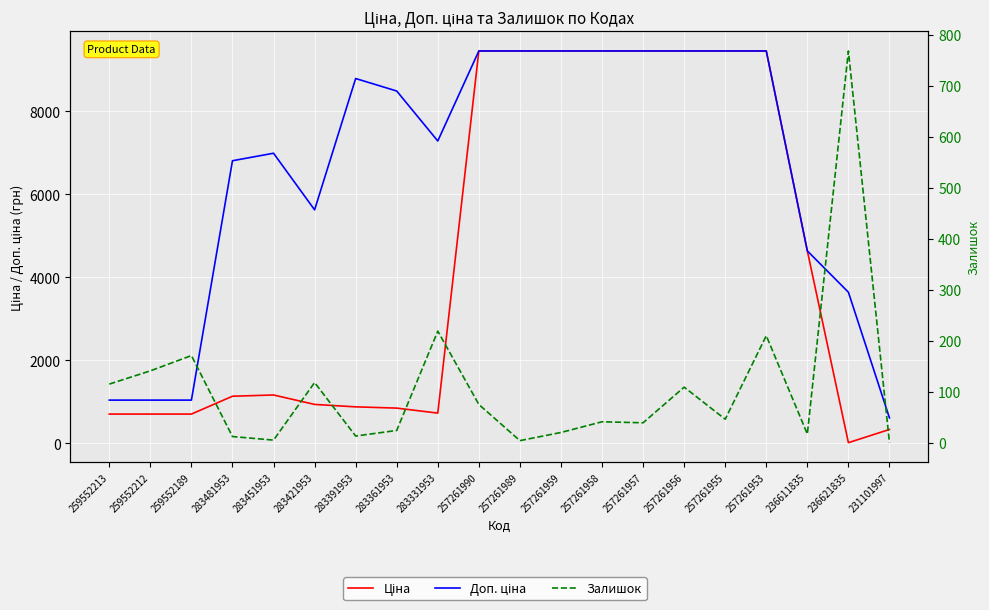

Reading left to right, what are all the values shown in this chart?

Ціна: 705.5	705.5	705.5	1135.5	1165.6	938.2	879.5	849.3	728.9	9458.9	9458.9	9458.9	9458.9	9458.9	9458.9	9458.9	9458.9	4638.7	16.2	334.4
Доп. ціна: 1042.0	1042.0	1042.0	6812.7	6993.4	5629.1	8794.5	8493.3	7288.6	9458.9	9458.9	9458.9	9458.9	9458.9	9458.9	9458.9	9458.9	4639.0	3643.0	613.0
Залишок: 115.0	141.0	171.0	12.0	5.0	118.0	13.0	24.0	219.0	75.0	4.0	20.0	41.0	39.0	109.0	46.0	210.0	17.0	769.0	0.0